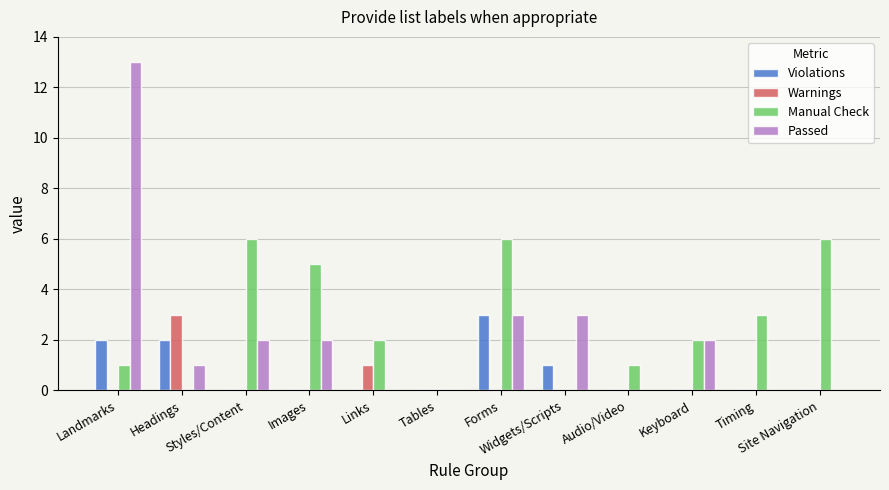

What is the maximum value shown in the chart?

13